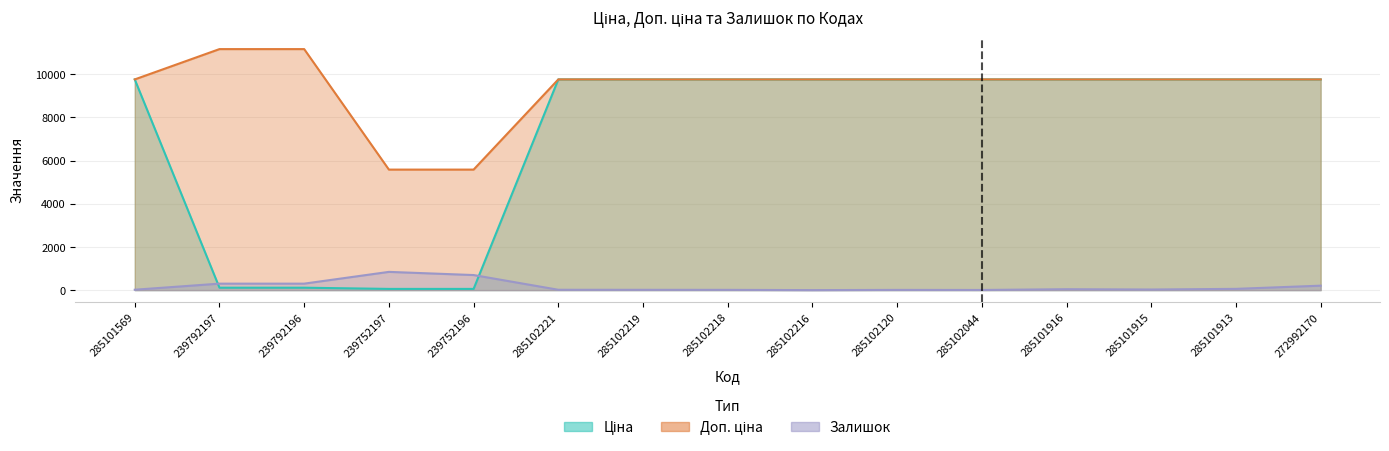

At which label is Доп. ціна closest to 8377?

285101569